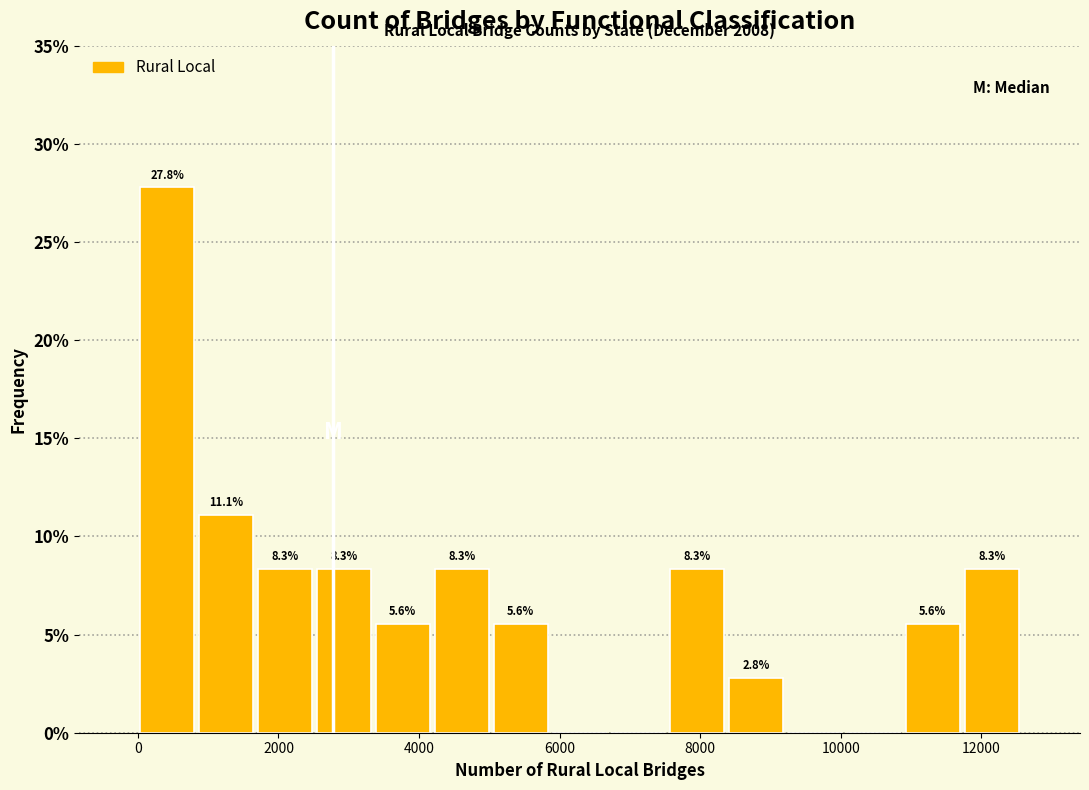

Which range on the x-axis has the tallest bar?

0 to 800